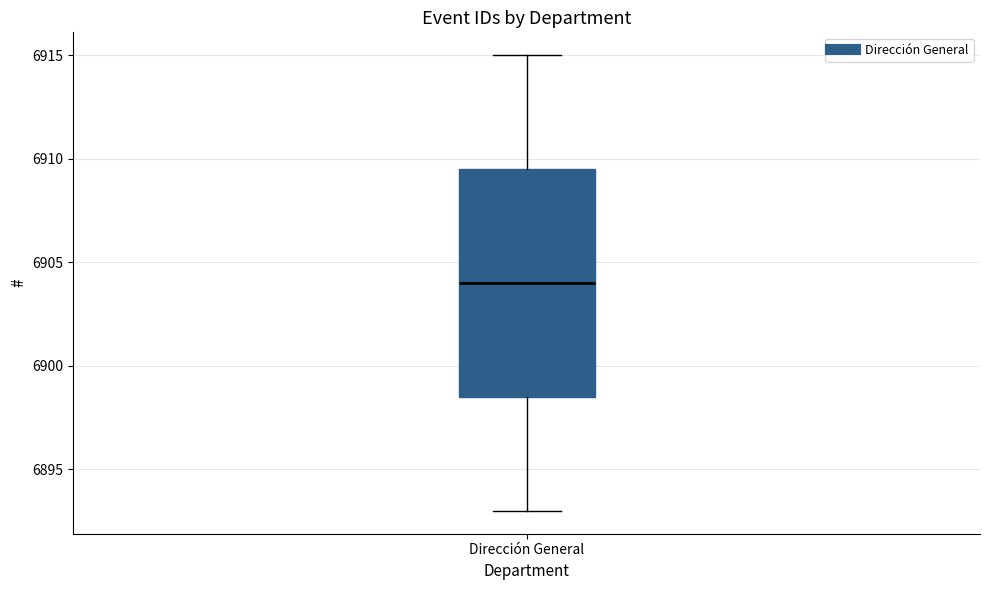

Transcribe this box plot: give where the median line is, the range the box spans, and where the two whiskers end, as read against the y-axis. The values are not printed on the chart, so give them approximately, as read against the axis.

median 6904.0, box 6898.5 to 6909.5, whiskers 6893.0 to 6915.0